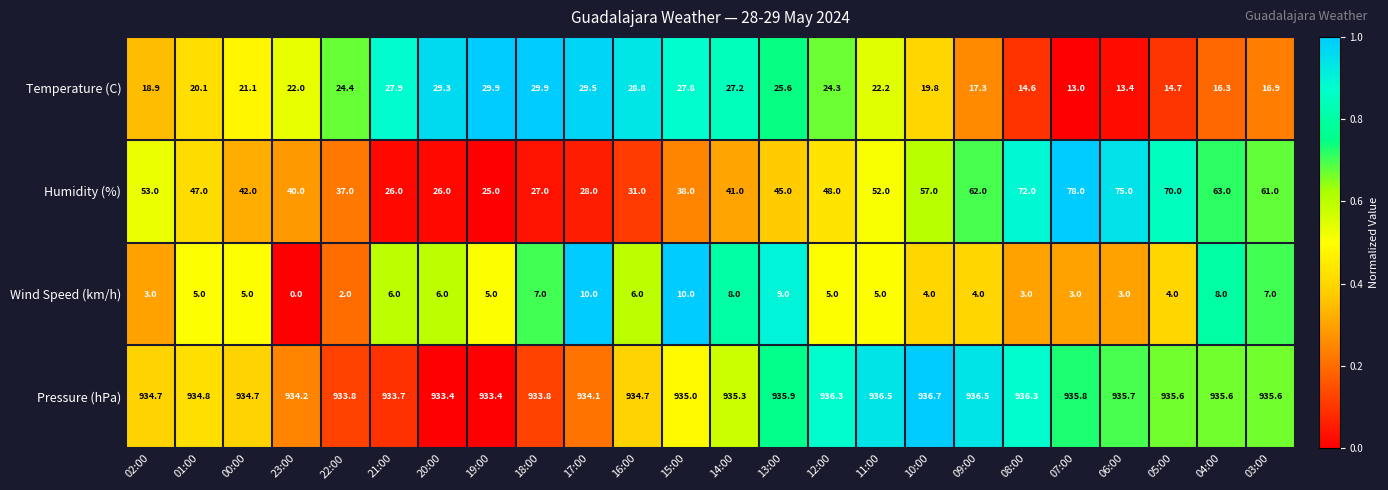

Rank the series at 04:00 from lowest to highest value.

Wind Speed (km/h), Temperature (C), Humidity (%), Pressure (hPa)